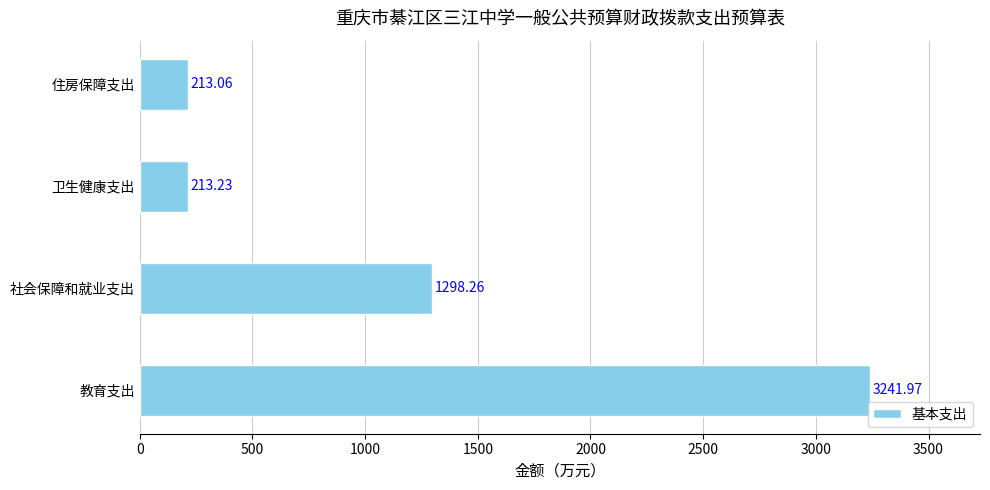

What is the sum of the values at 卫生健康支出 and 住房保障支出?

426.3